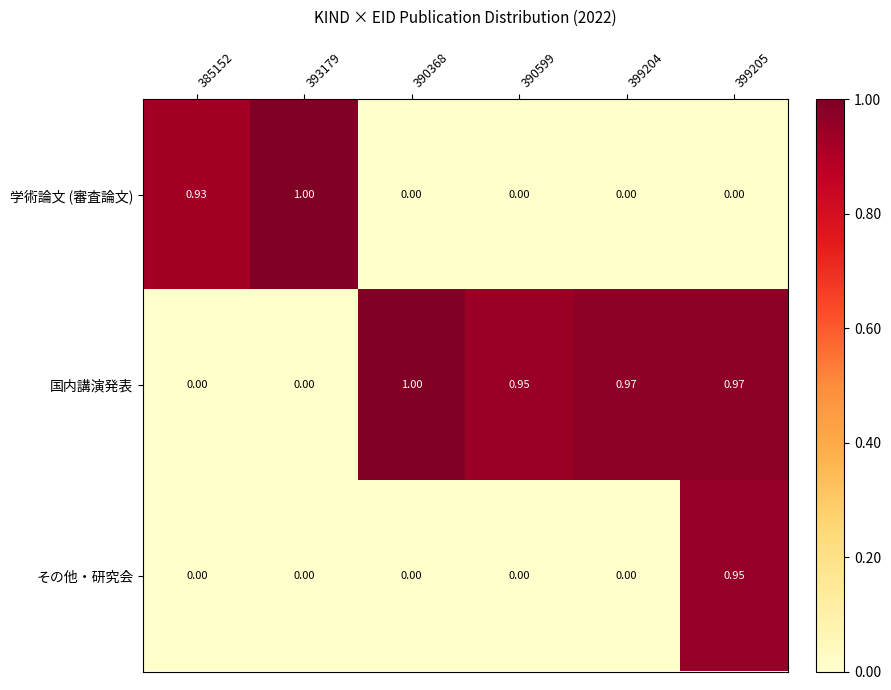

Between 399204 and 399205, which series saw the biggest shift?

その他・研究会